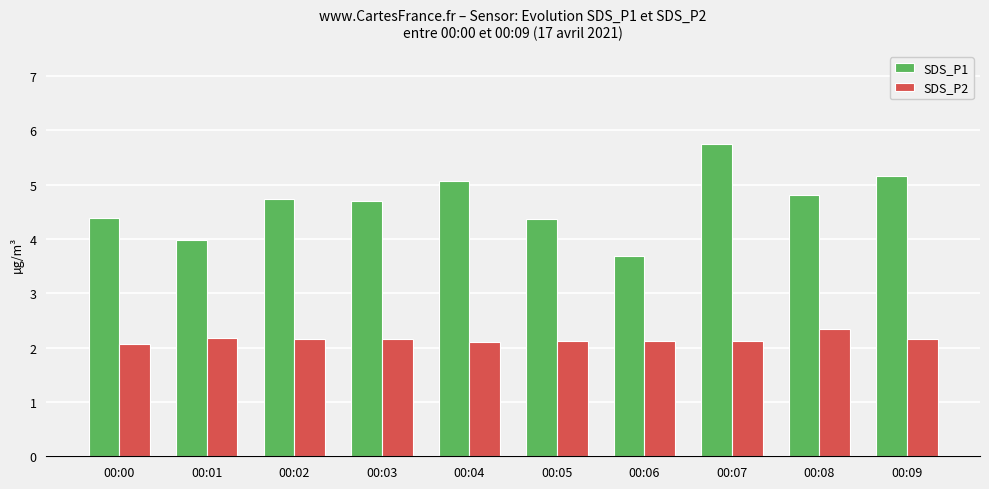

Count the number of data series in this chart.

2